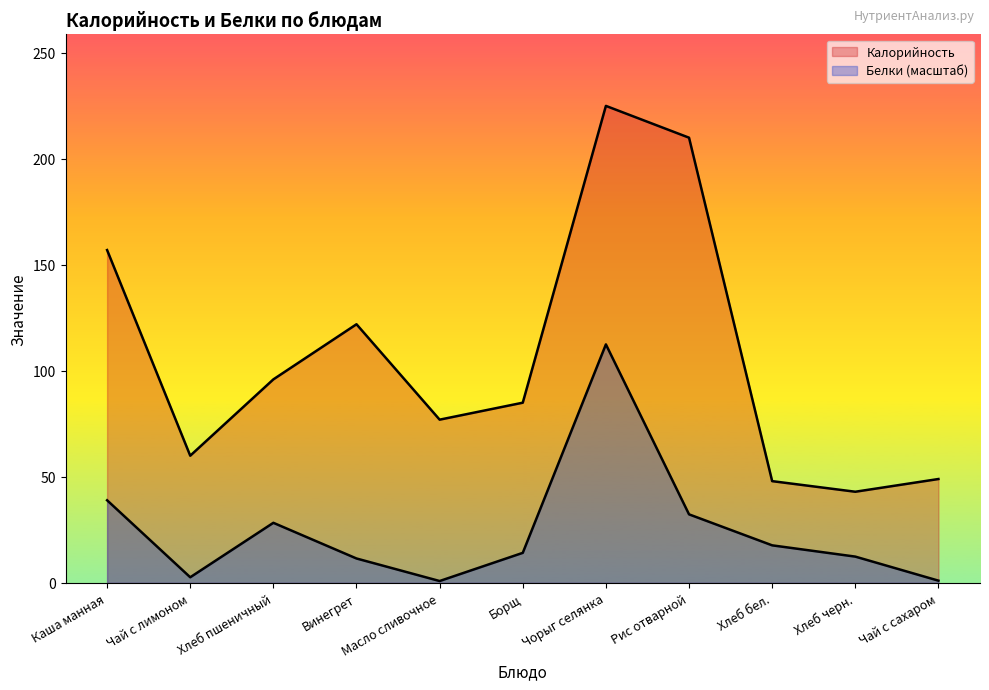

What position from the right is Хлеб бел.?

3